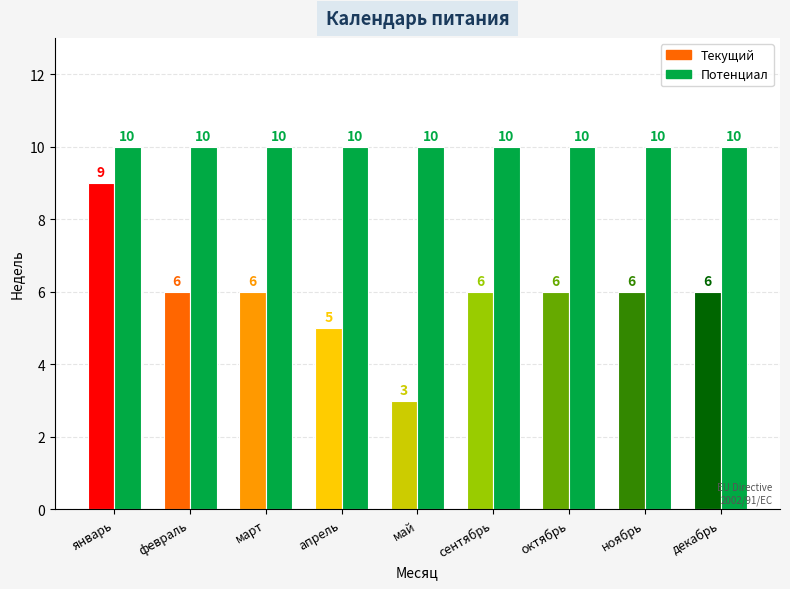

Rank the series at апрель from highest to lowest value.

Потенциал, Текущий